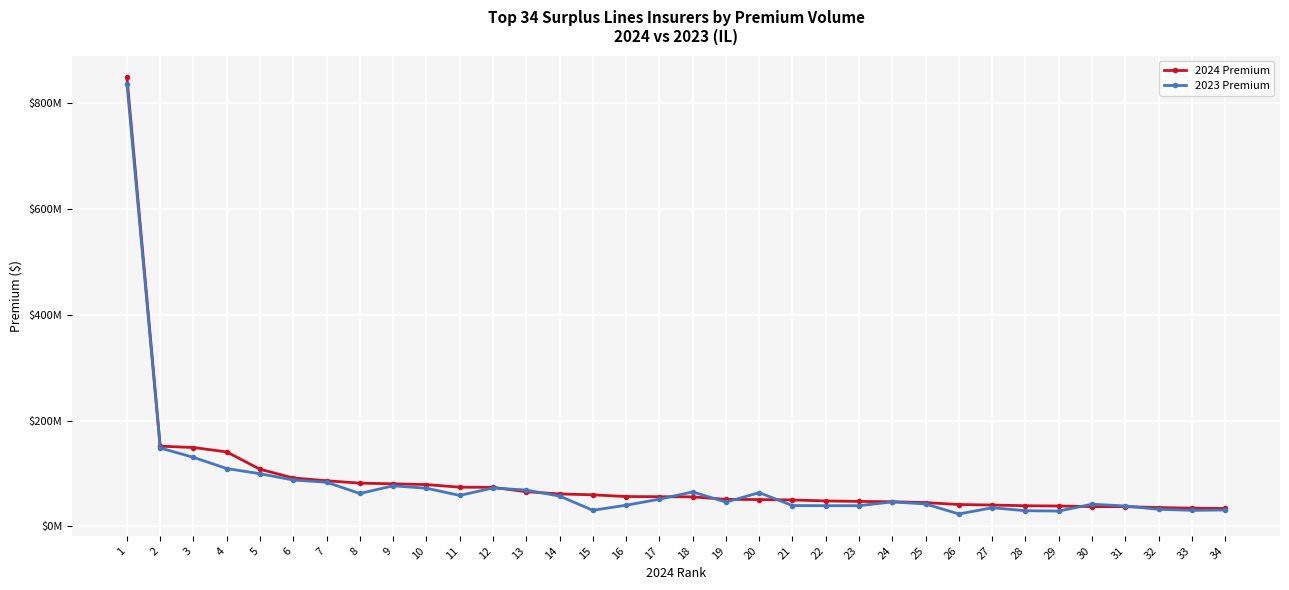

Between 13 and 32, which series saw the biggest shift?

2023 Premium